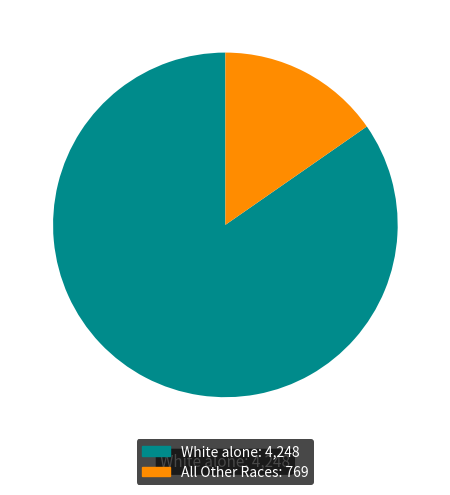

How many slices are in this pie chart?

2